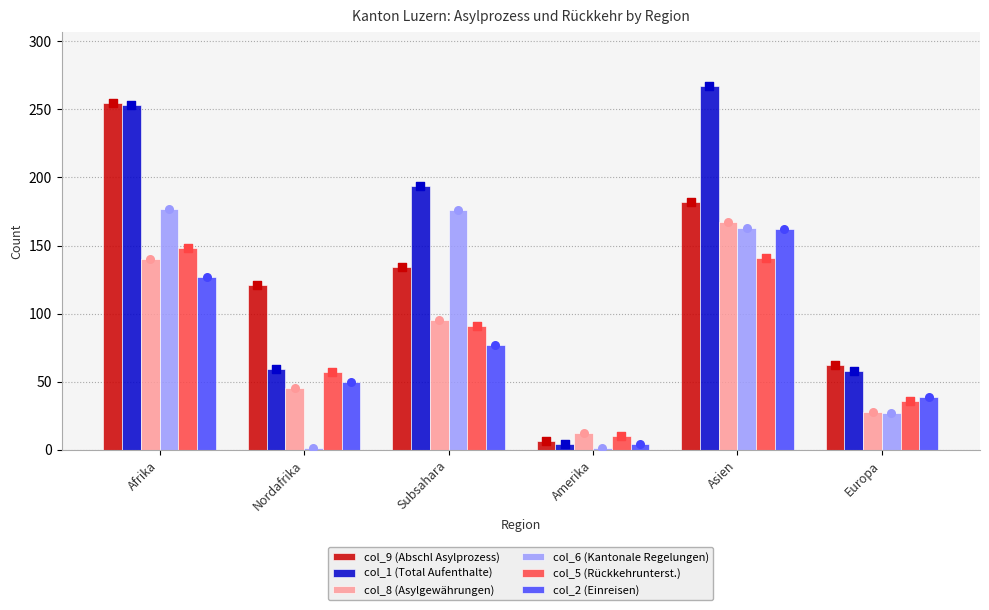

Is the value of col_9 (Abschl Asylprozess) at Asien greater than the value of col_1 (Total Aufenthalte) at Subsahara?

No